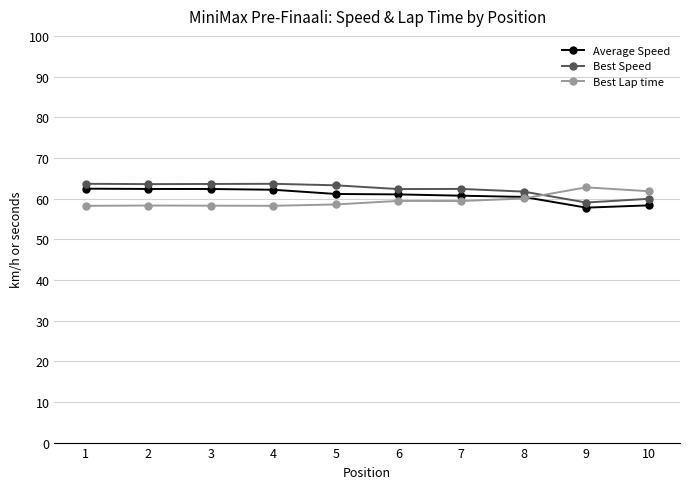

The Best Speed series shows 41.9 at 10. True or false?

False